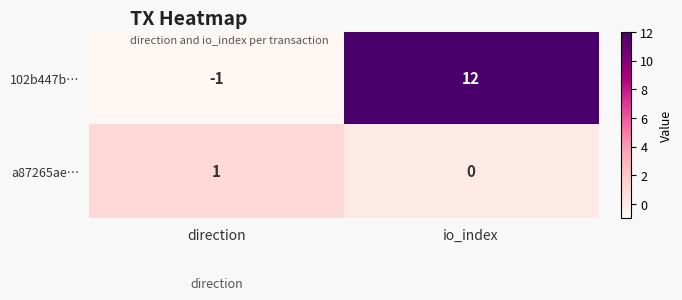

What is the sum of all 102b447b… values?

11